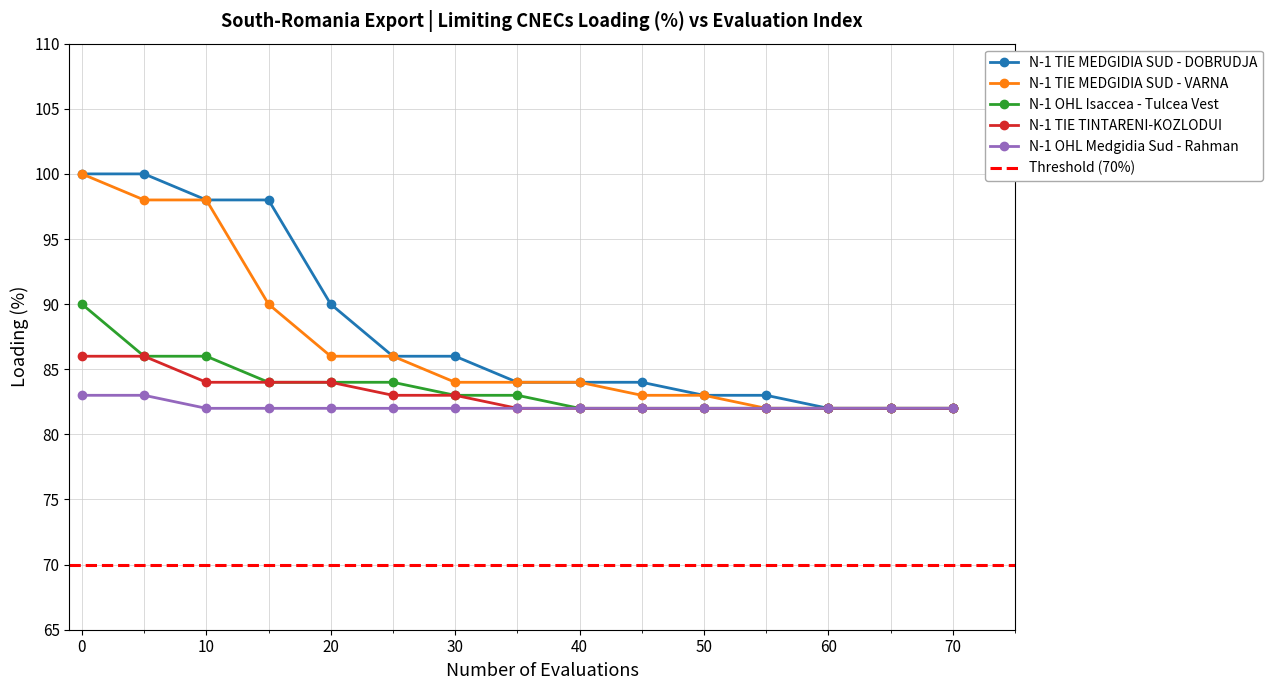

Count the number of categories in the chart.

15